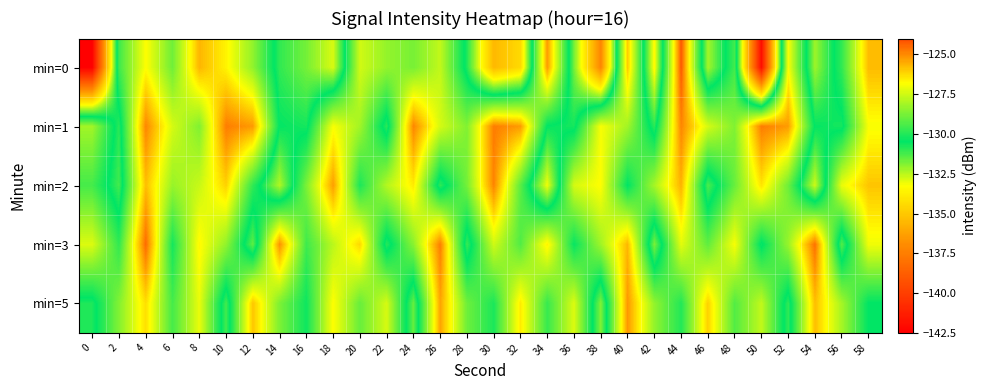

Which series has the widest spread of values?

min=0